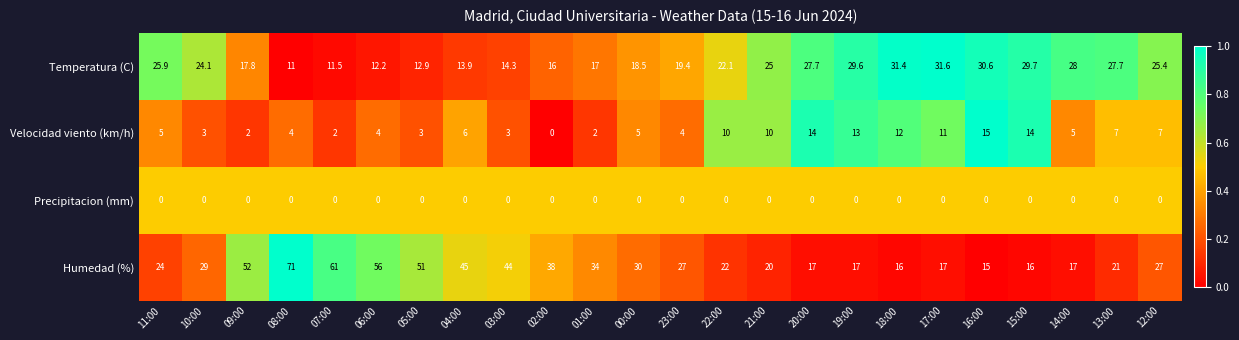

What is the average value of the Temperatura (C) series?

21.8